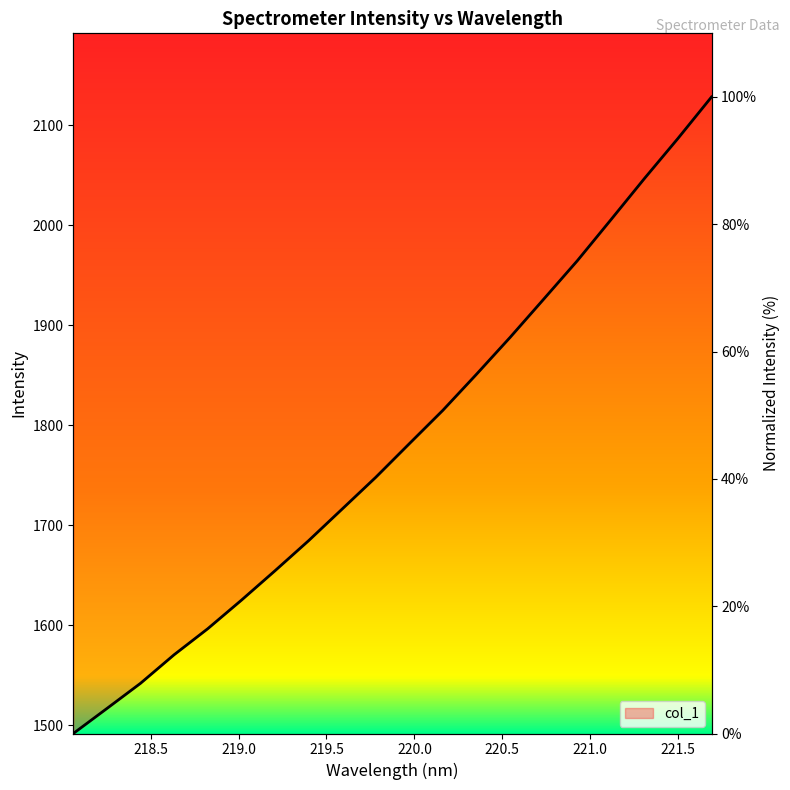

How many values are below 45?

10